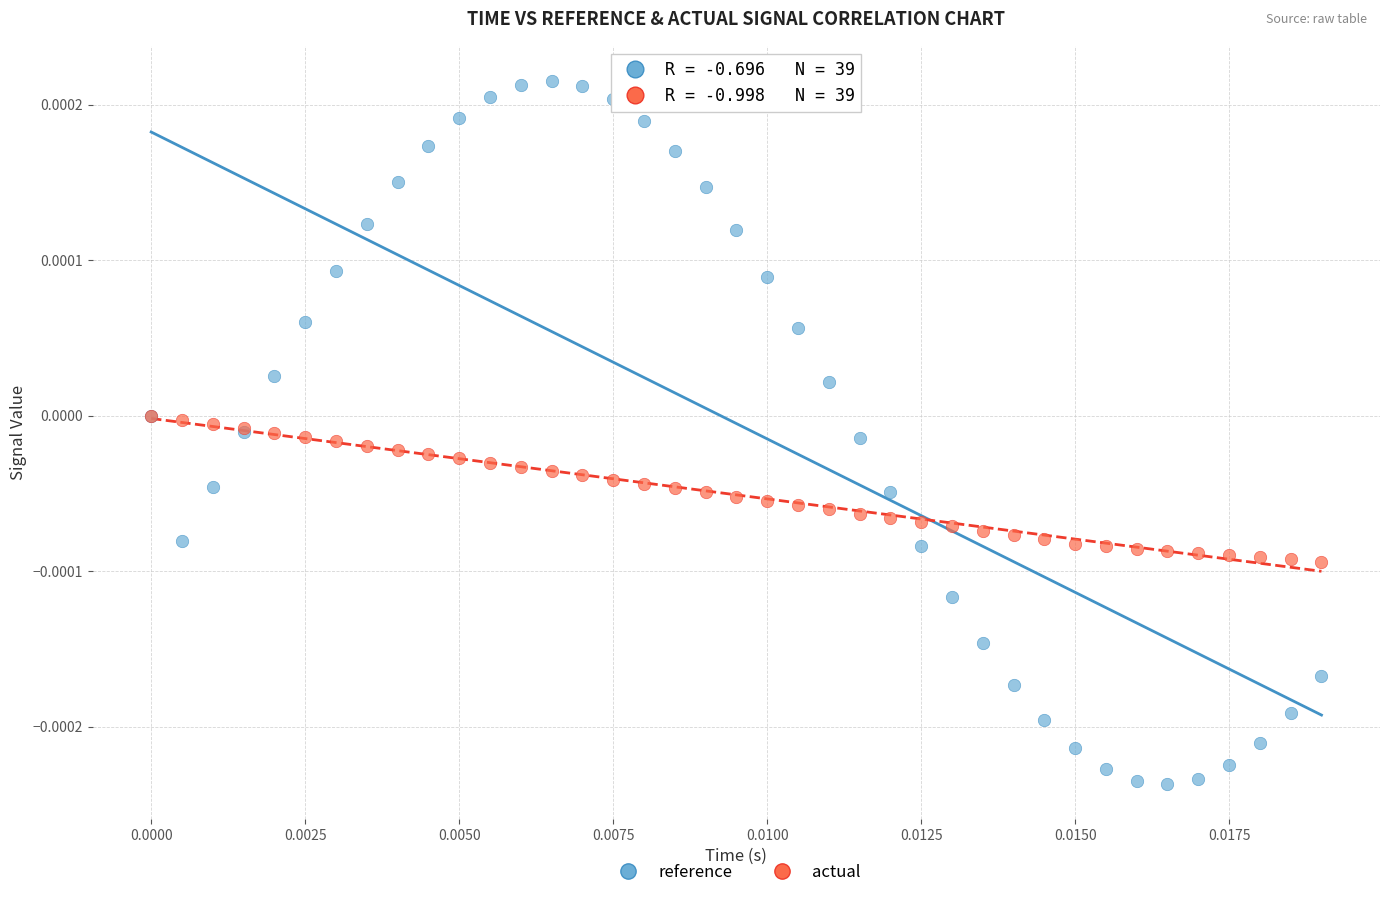

What are all the series names shown in the legend?

reference, actual